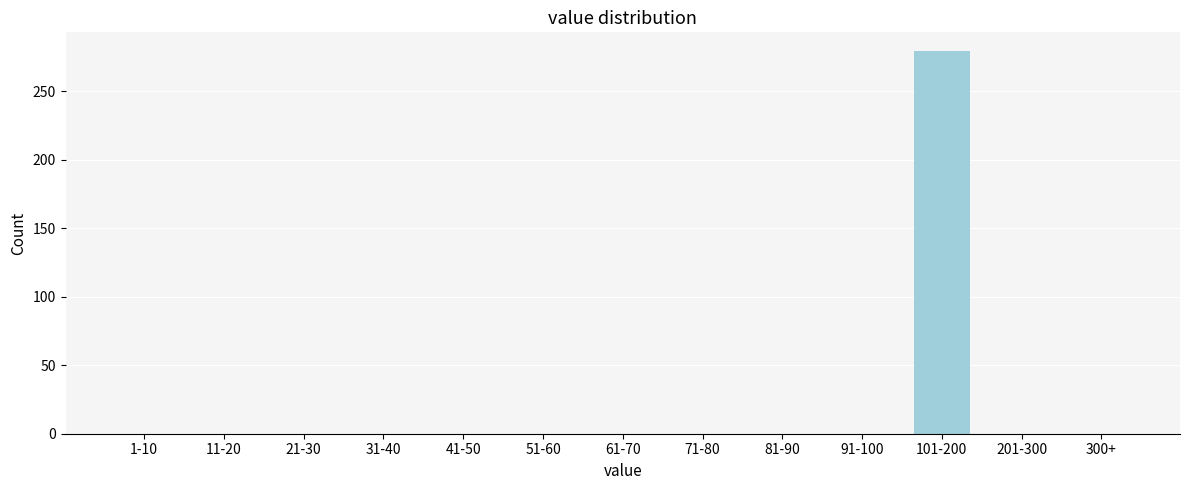

Reading left to right, list all the values displayed in this chart.

1-10=0	11-20=0	21-30=0	31-40=0	41-50=0	51-60=0	61-70=0	71-80=0	81-90=0	91-100=0	101-200=279	201-300=0	300+=0